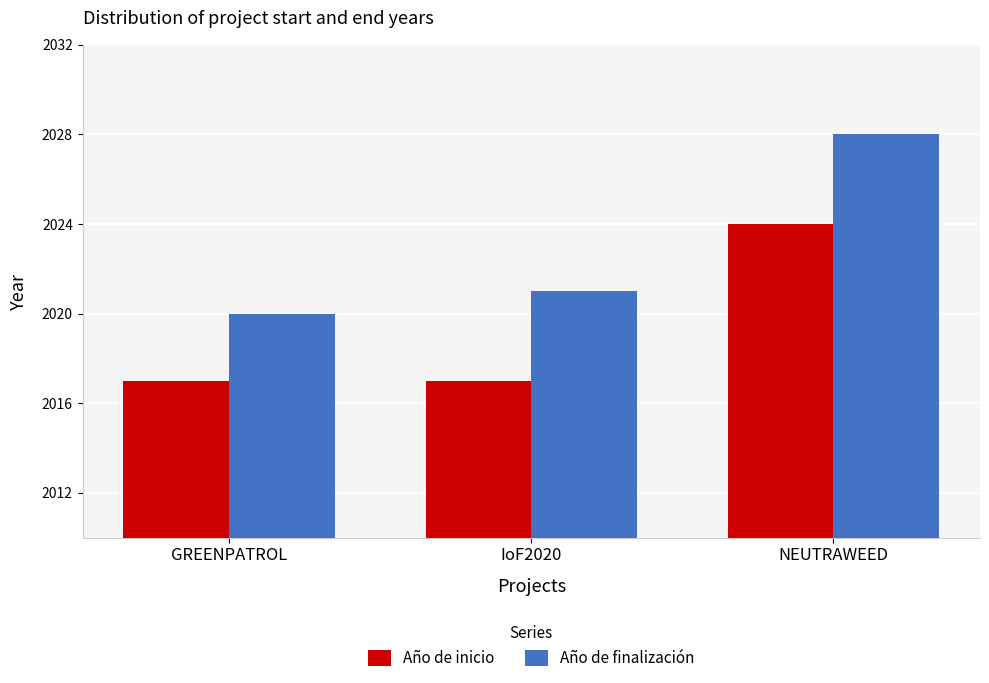

What is the approximate value of Año de inicio at NEUTRAWEED?

2024